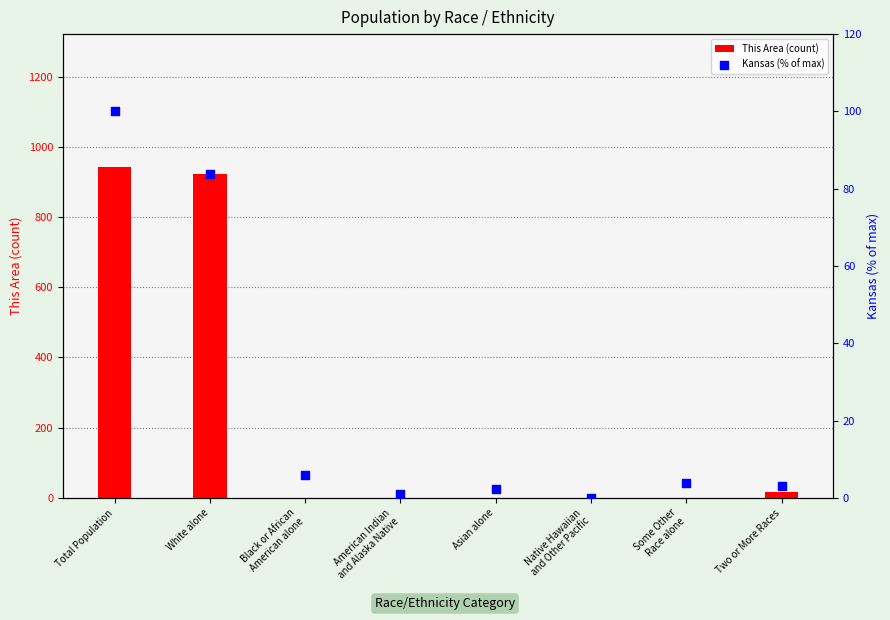

Is the value of This Area (count) at Black or African
American alone greater than the value of Kansas (% of max) at White alone?

No